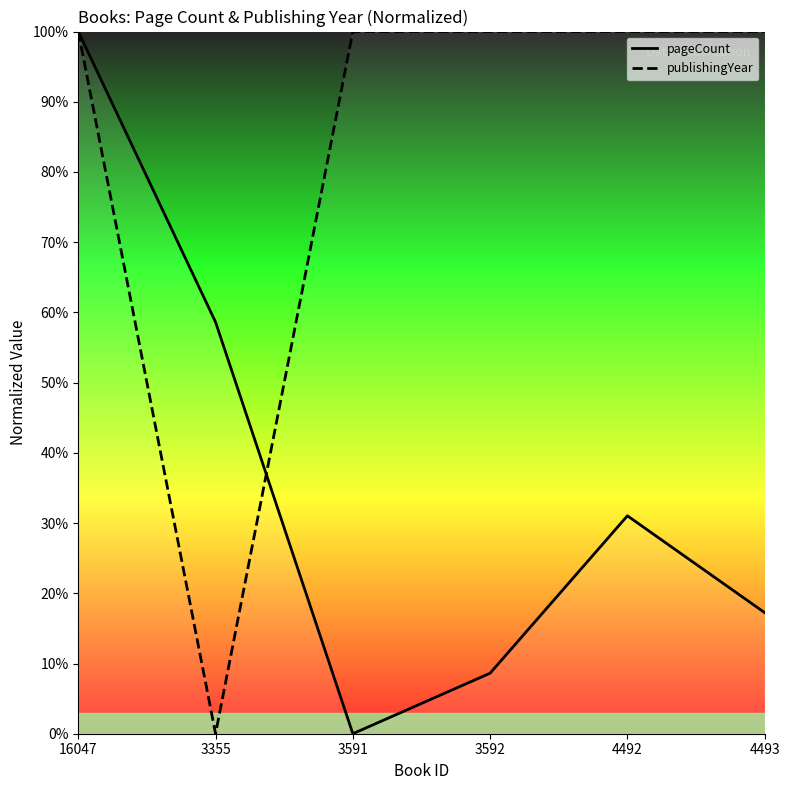

Which category has the lowest value across all series?

3591